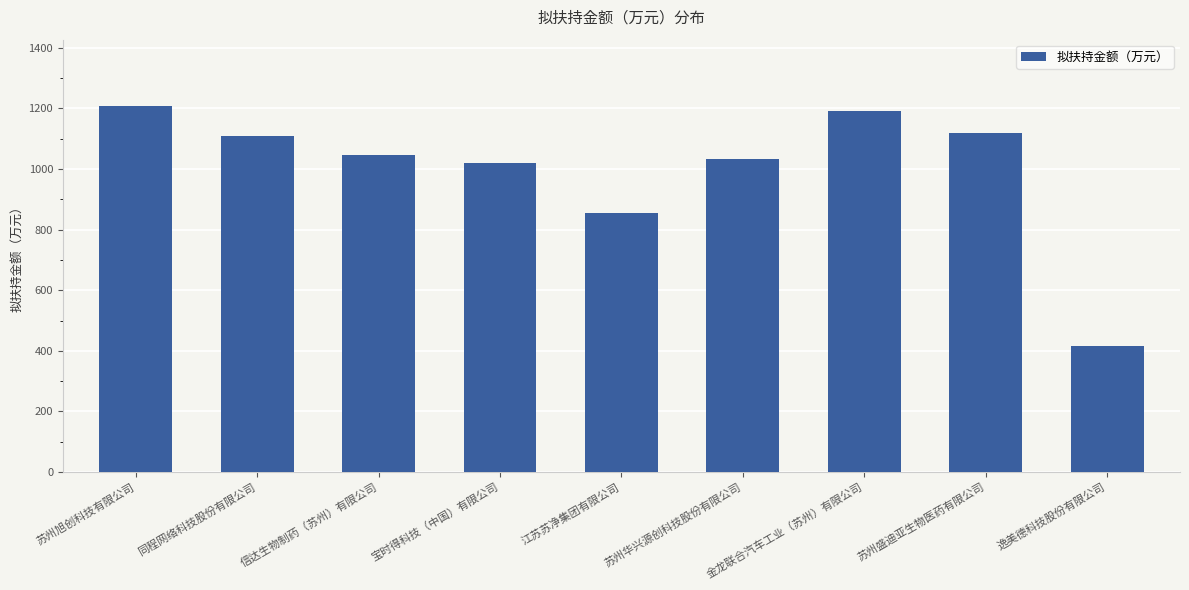

Reading left to right, list all the values displayed in this chart.

苏州旭创科技有限公司=1209.2	同程网络科技股份有限公司=1110.6	信达生物制药（苏州）有限公司=1046.5	宝时得科技（中国）有限公司=1020.6	江苏苏净集团有限公司=856.0	苏州华兴源创科技股份有限公司=1032.1	金龙联合汽车工业（苏州）有限公司=1190.3	苏州盛迪亚生物医药有限公司=1119.2	逸美德科技股份有限公司=415.4